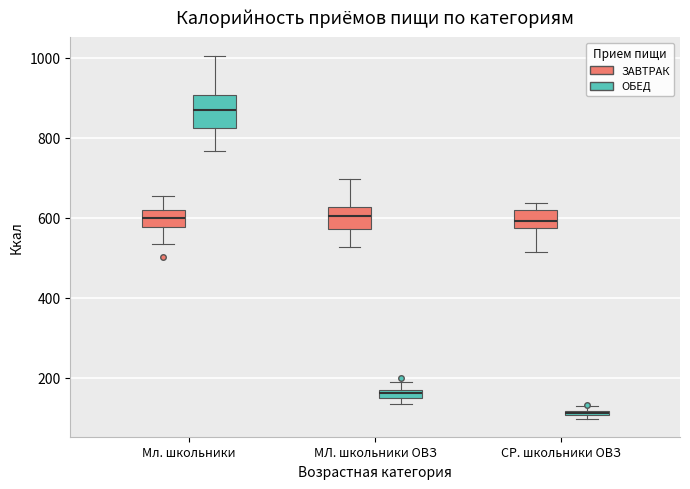

Which box has the lowest median line?

СР. школьники ОВЗ (ОБЕД)